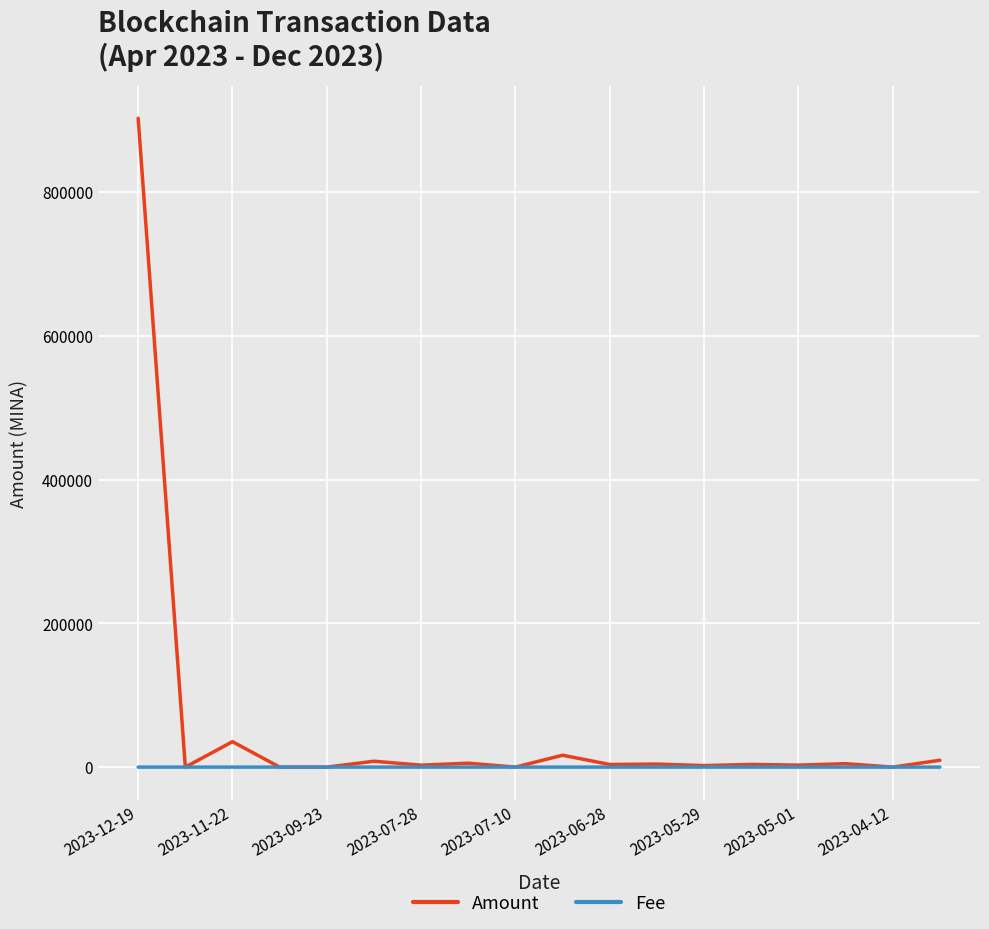

What is the maximum value for Amount?

902499.1